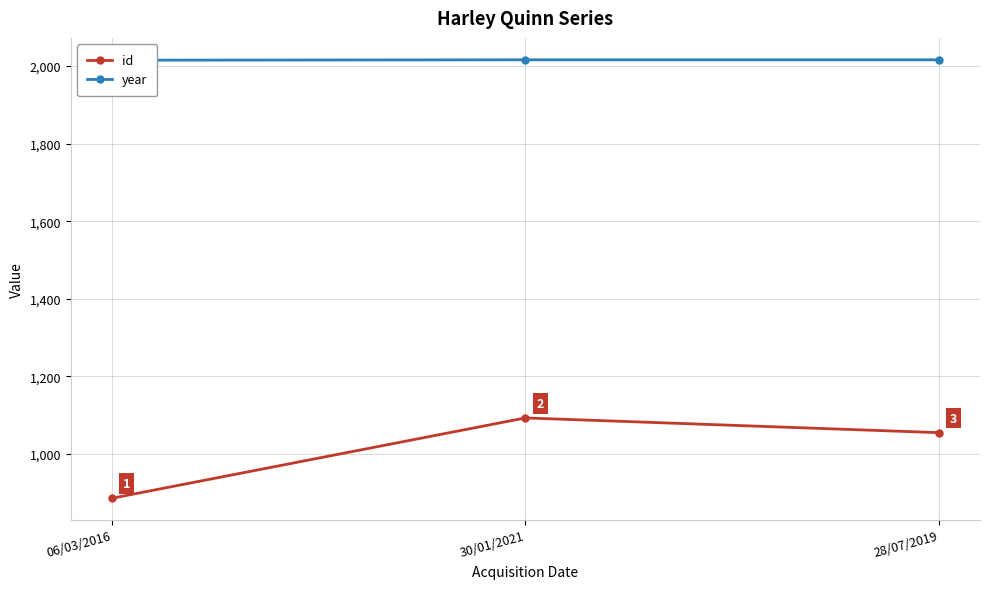

What is the sum of all year values?

6047